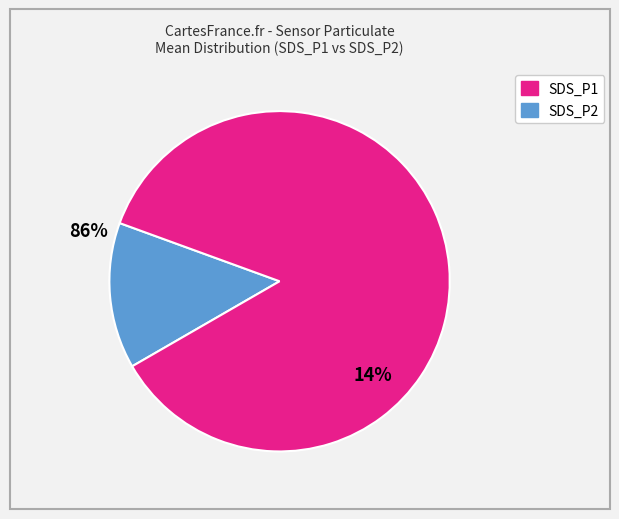

Does any single category account for the majority?

Yes